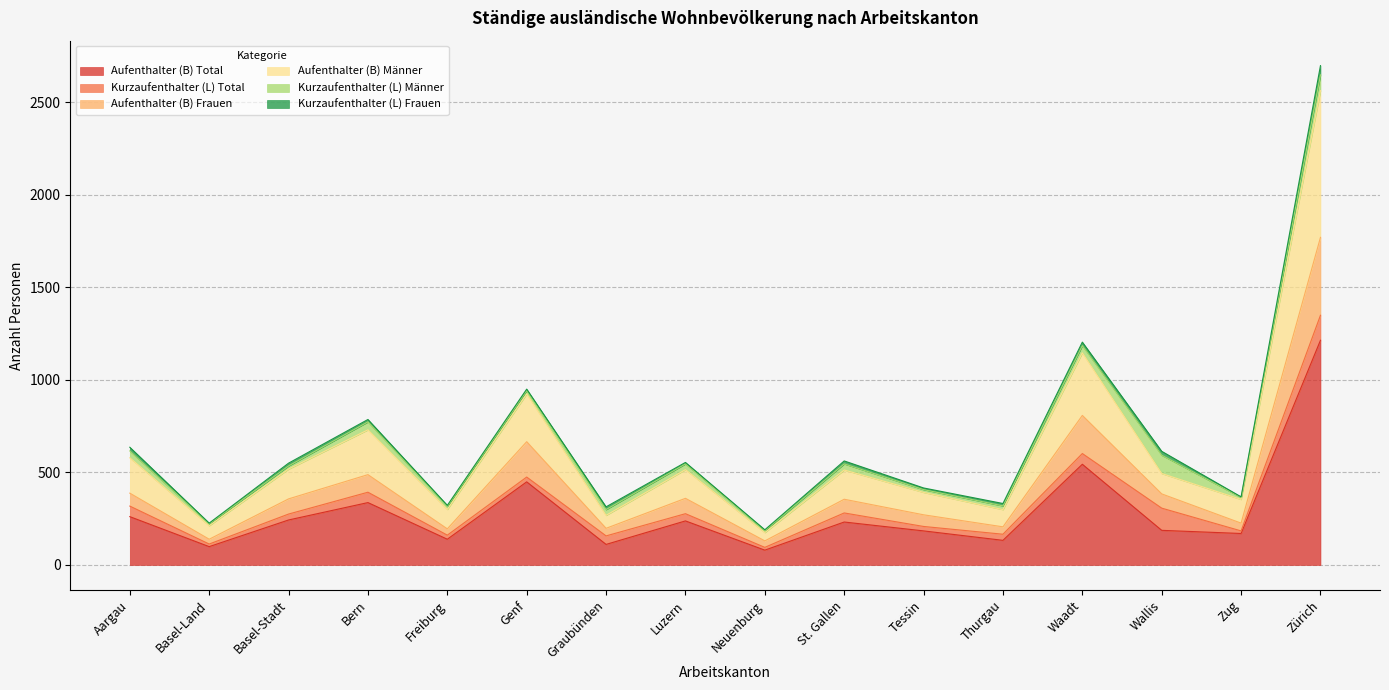

What position from the right is Tessin?

6